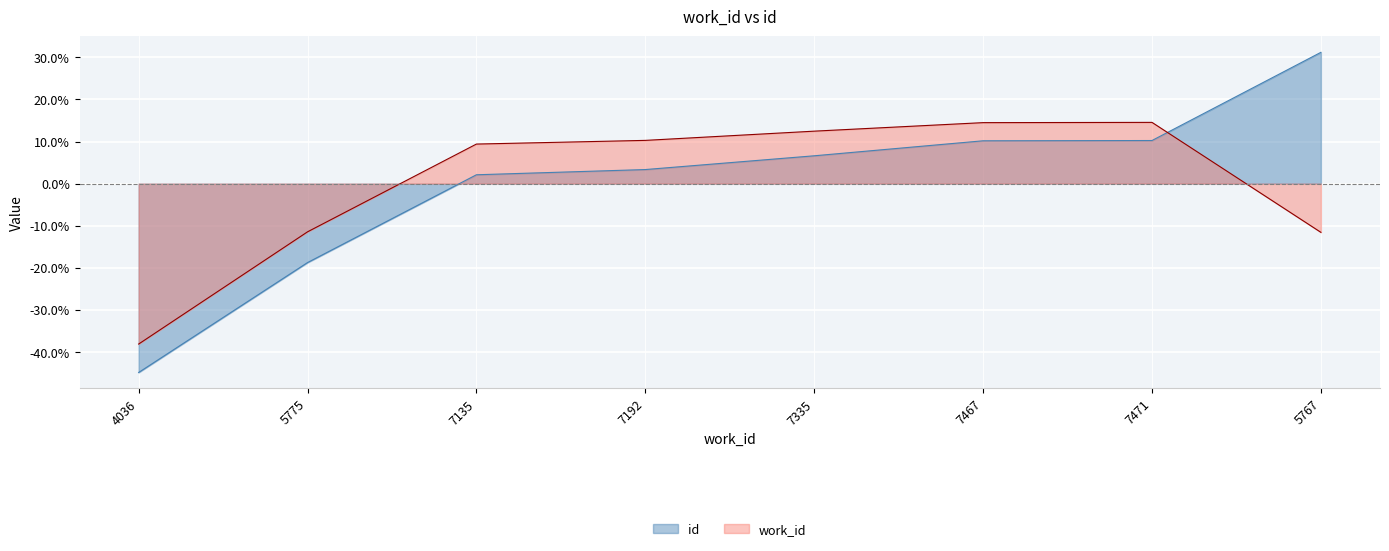

What is the minimum value for id?

-44.9